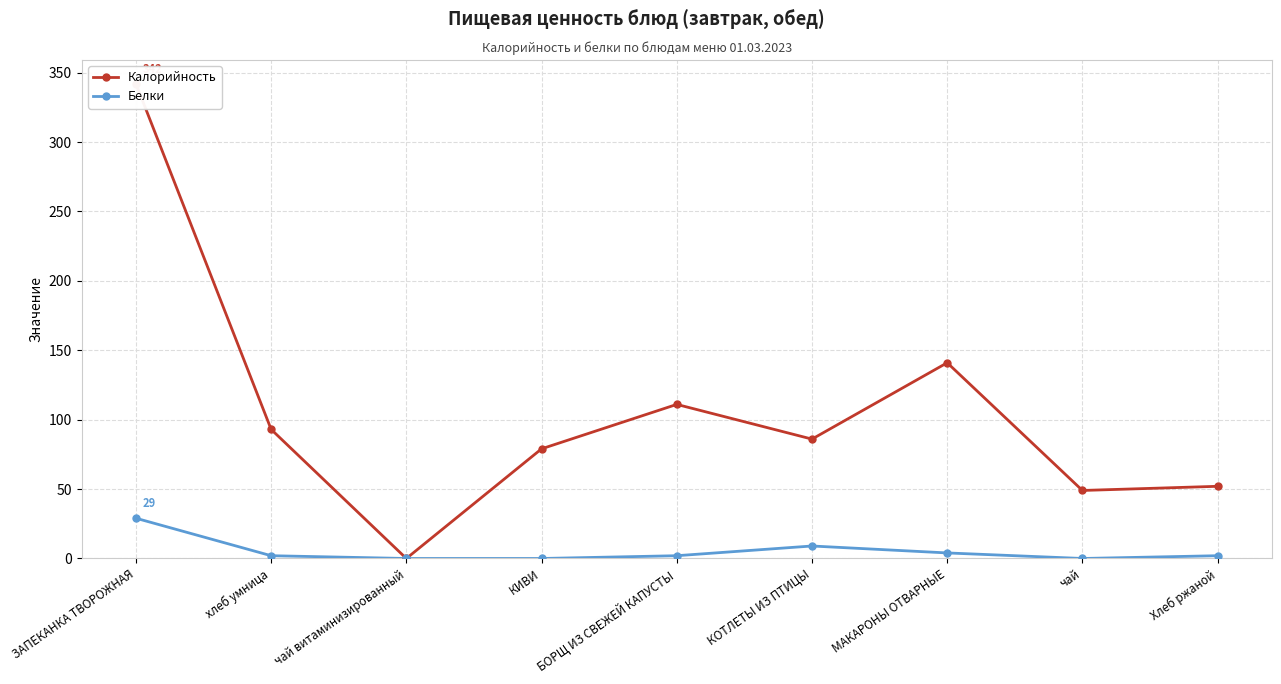

What is the difference between the highest and lowest values at Хлеб ржаной?

50